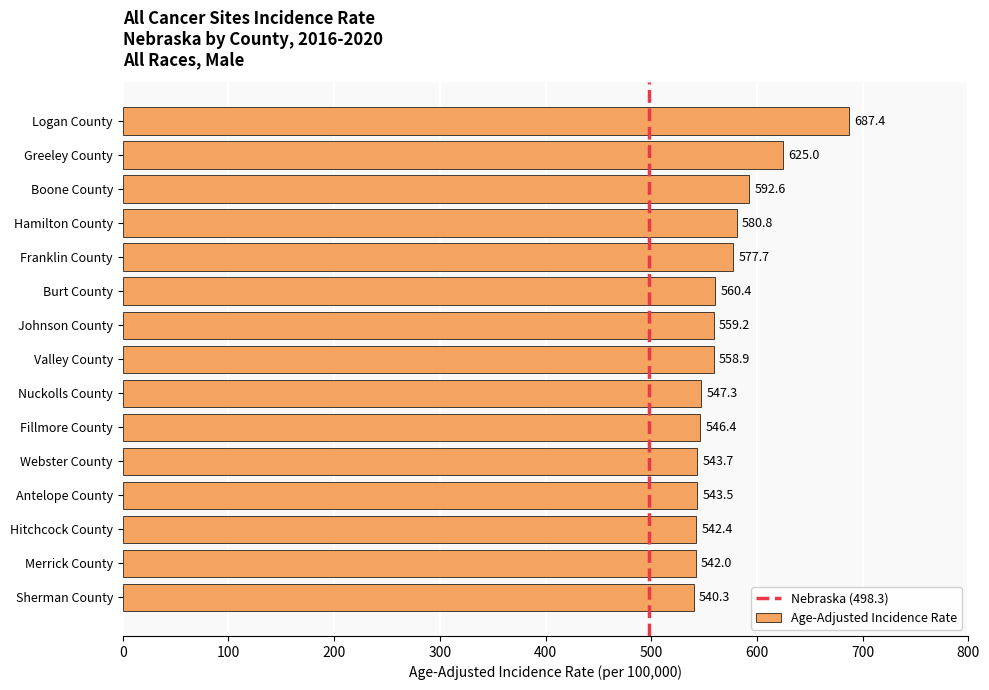

Reading top to bottom, what are all the values shown in this chart?

687.4	625.0	592.6	580.8	577.7	560.4	559.2	558.9	547.3	546.4	543.7	543.5	542.4	542.0	540.3